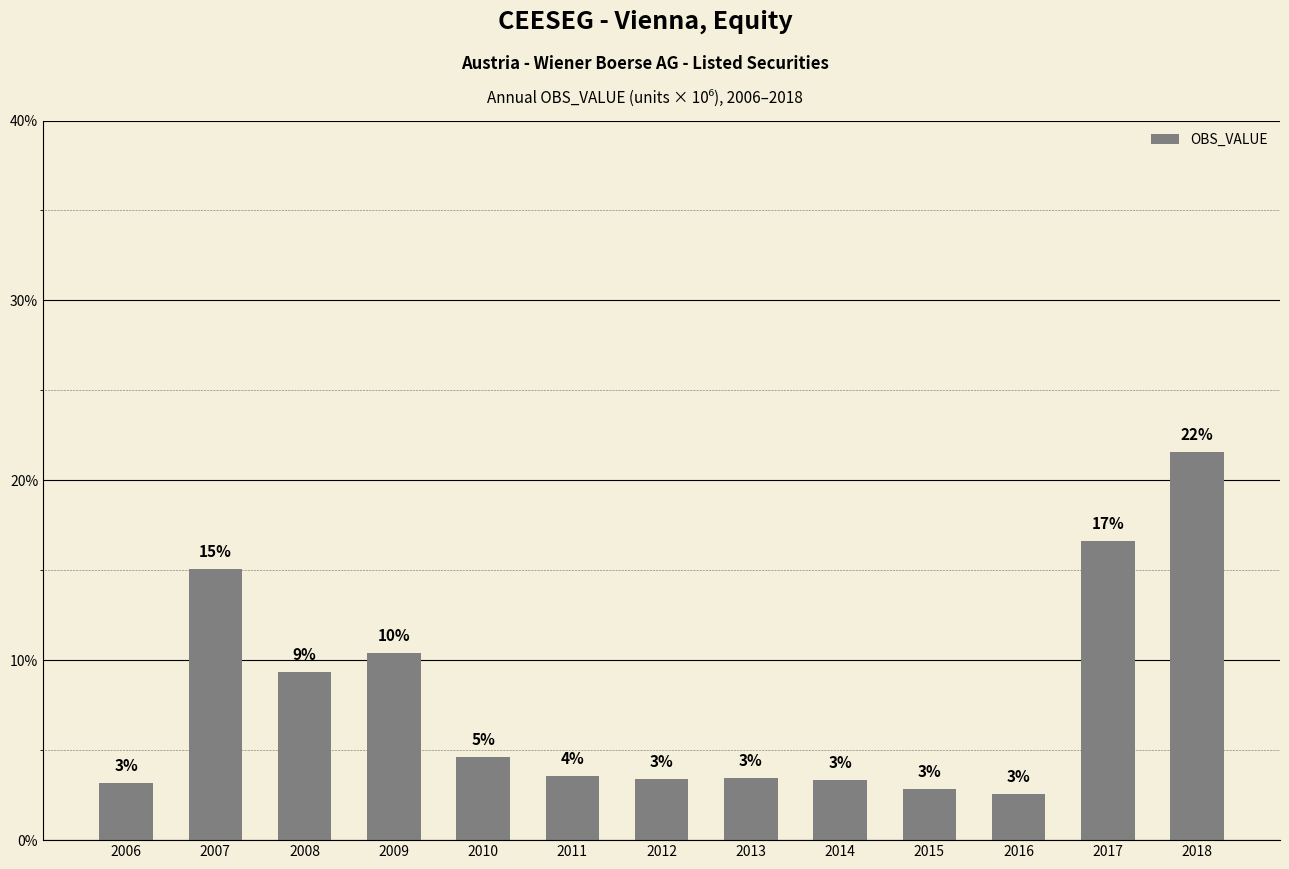

At which category does the chart reach its minimum across all series?

2016